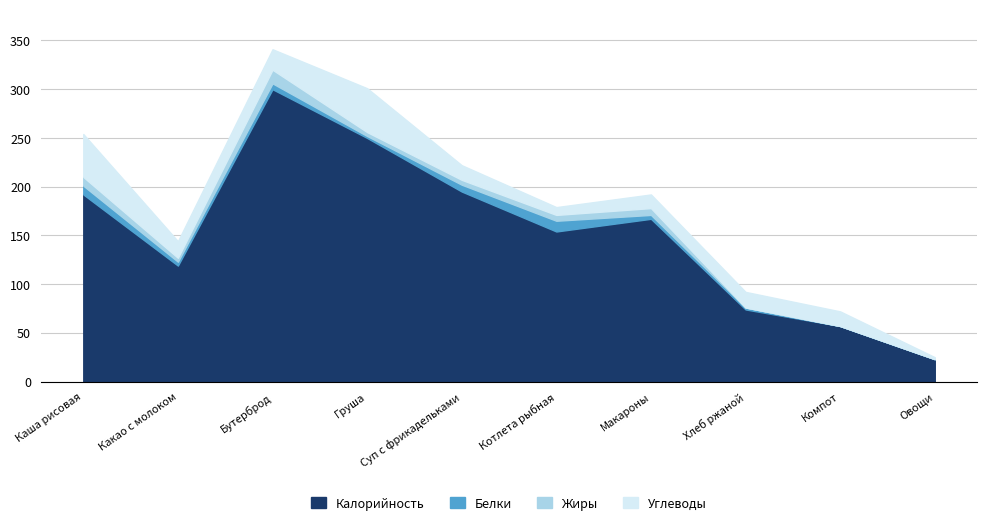

Reading left to right, what are all the values shown in this chart?

Калорийность: Каша рисовая=192	Какао с молоком=119	Бутерброд=300	Груша=250	Суп с фрикадельками=195	Котлета рыбная=154	Макароны=167	Хлеб ржаной=74	Компот=57	Овощи=23
Белки: Каша рисовая=9	Какао с молоком=4	Бутерброд=6	Груша=2	Суп с фрикадельками=7	Котлета рыбная=11	Макароны=4	Хлеб ржаной=2	Компот=0	Овощи=0
Жиры: Каша рисовая=9	Какао с молоком=4	Бутерброд=14	Груша=4	Суп с фрикадельками=5	Котлета рыбная=6	Макароны=7	Хлеб ржаной=0	Компот=0	Овощи=0
Углеводы: Каша рисовая=44	Какао с молоком=17	Бутерброд=21	Груша=45	Суп с фрикадельками=15	Котлета рыбная=8	Макароны=14	Хлеб ржаной=16	Компот=15	Овощи=2